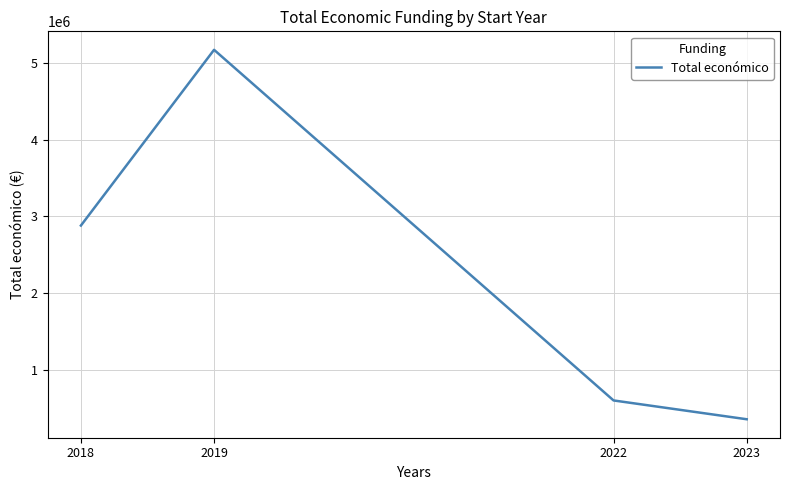

Approximately how many times larger is the value at 2022 compared to 2018?

0.2